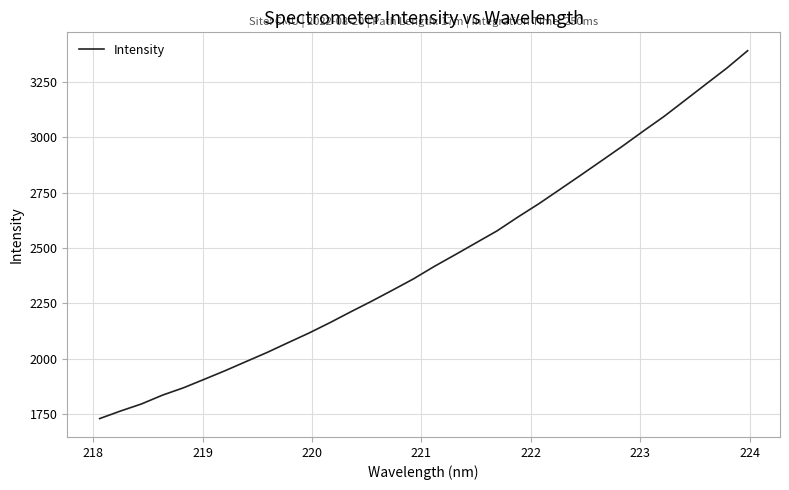

What is the minimum value shown in the chart?

1729.6